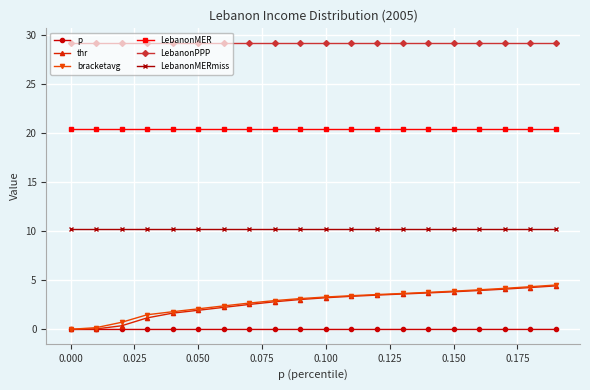

At how many categories does at least one series exceed 20?

20